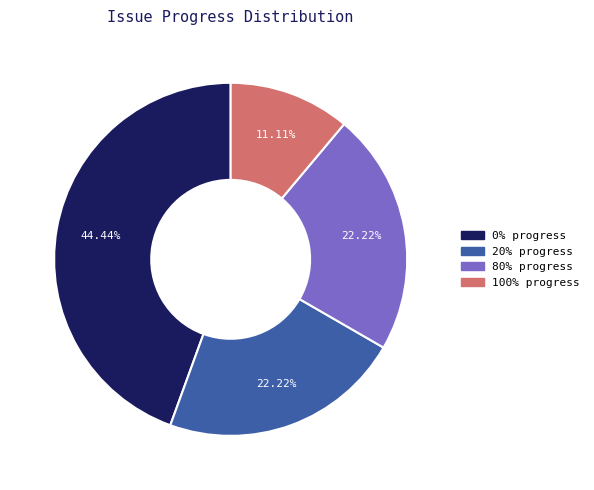

Does any single category account for the majority?

No